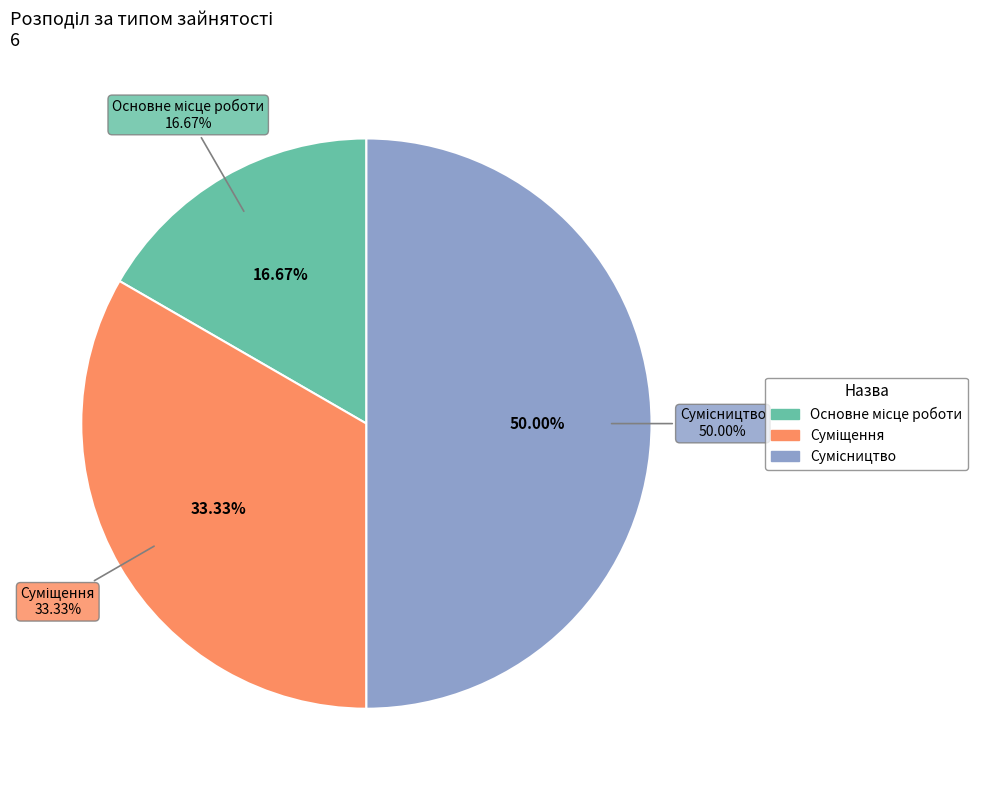

Combined, what portion of the pie is Основне місце роботи and Суміщення?

50.0%